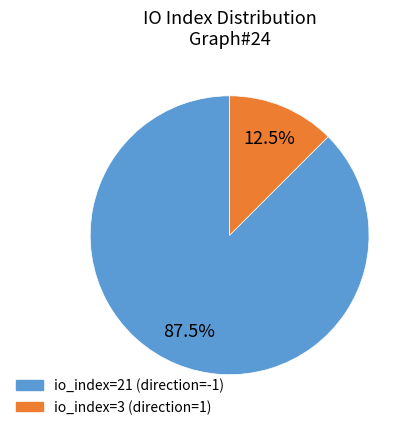

What is the ratio of the value at io_index=21 (direction=-1) to the value at io_index=3 (direction=1)?

7.0